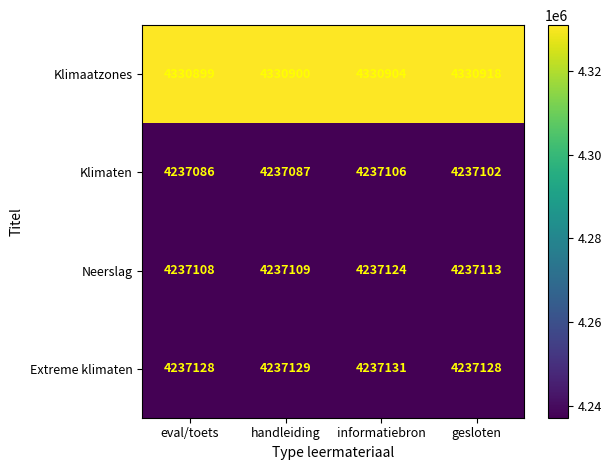

At which category is the sum across all series the highest?

informatiebron